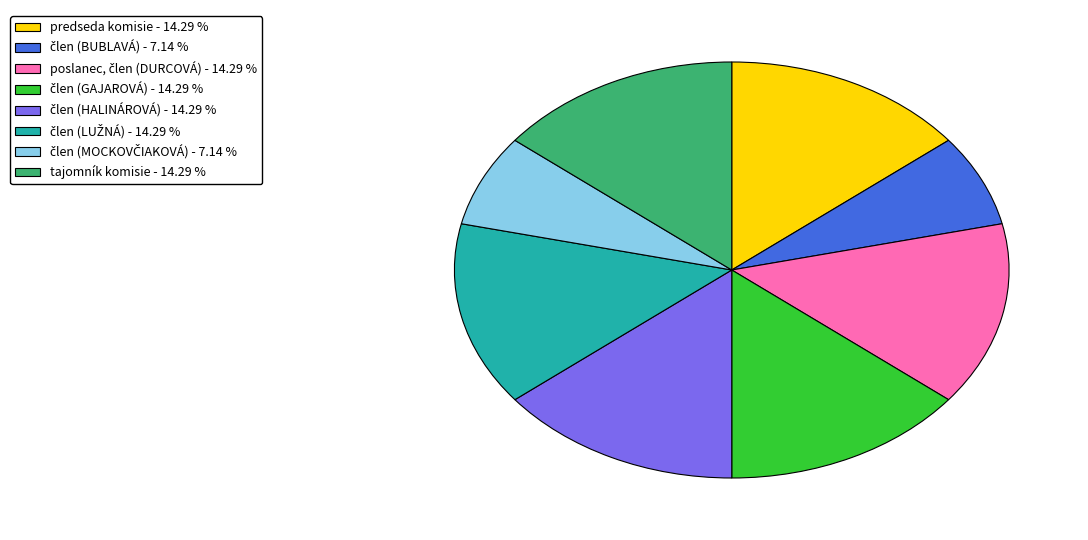

Is there any slice that represents more than half of the pie?

No